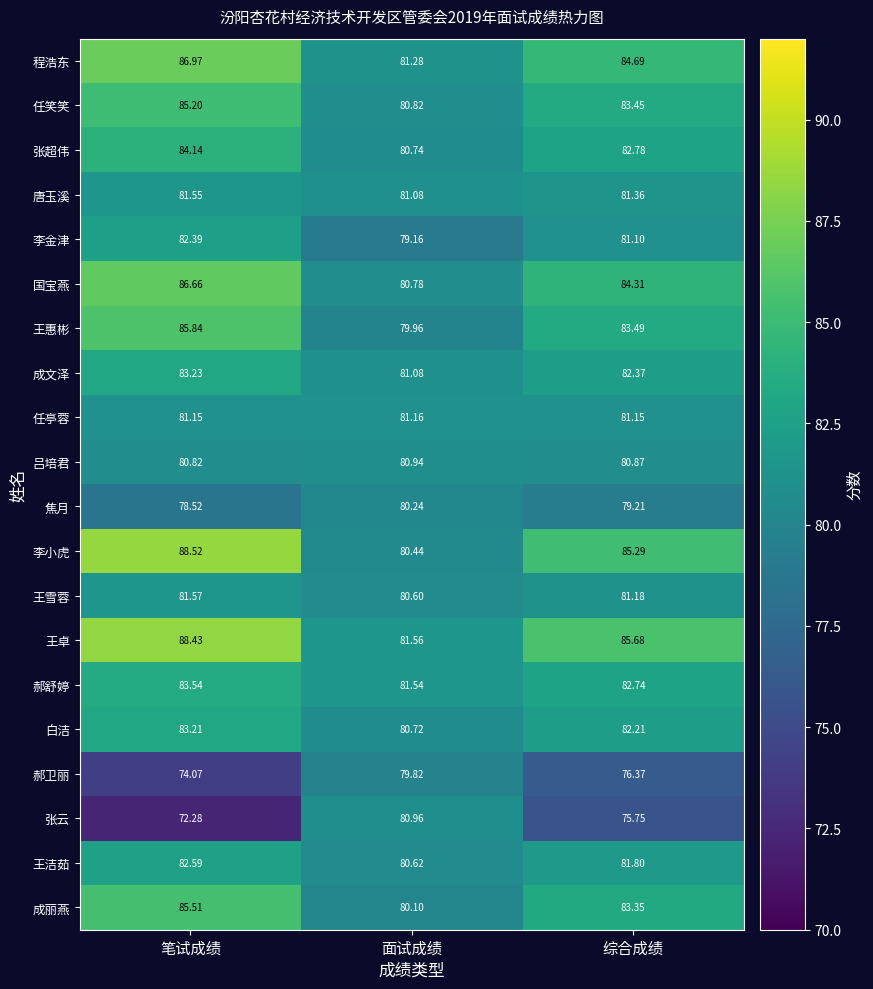

At which category does the chart reach its minimum across all series?

笔试成绩